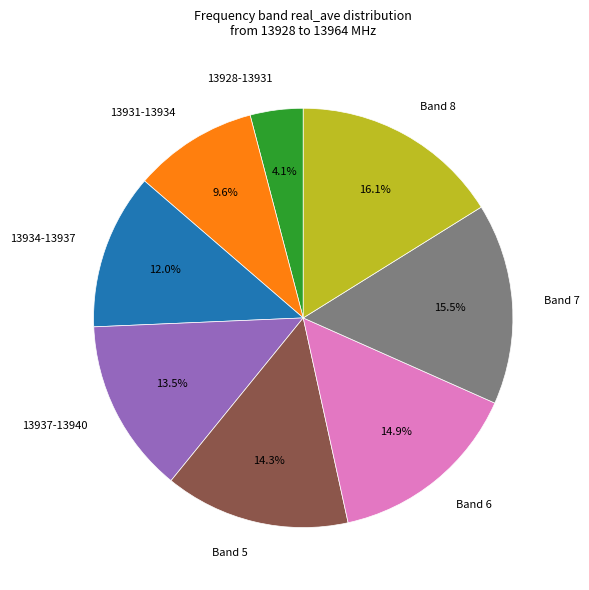

Between 13934-13937 and Band 8, which is larger?

Band 8